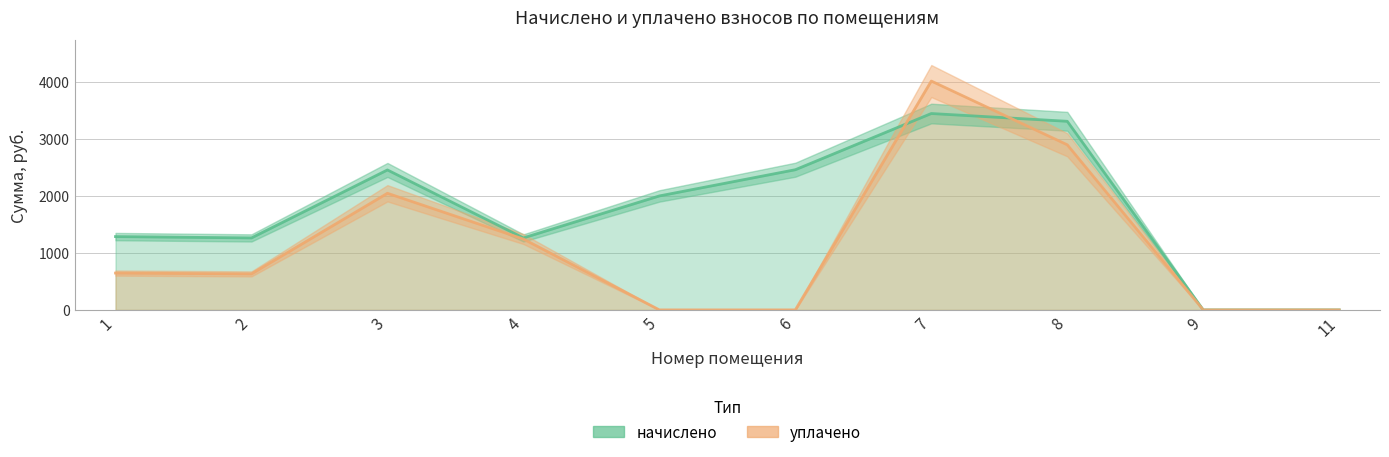

Which series has the widest spread of values?

уплачено